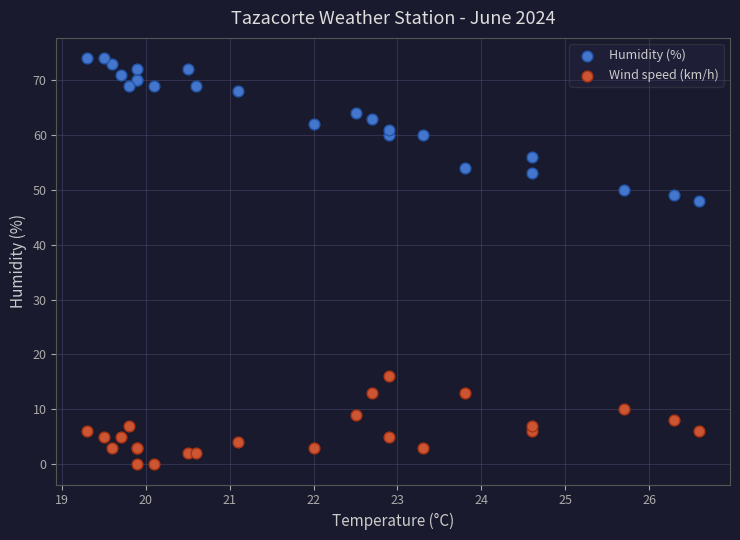

Which series contains the lowest Y value?

Wind speed (km/h)